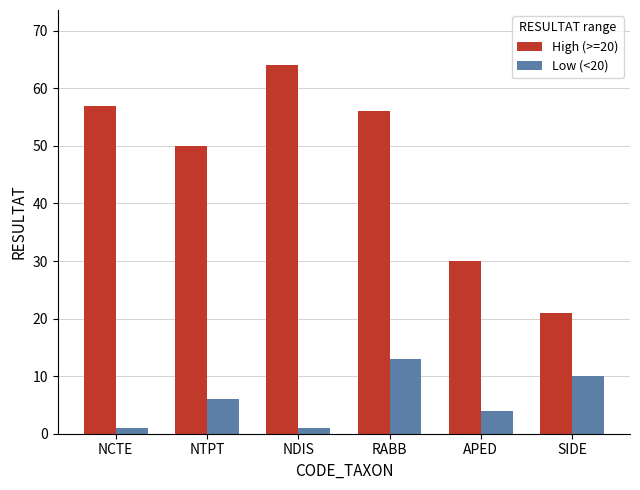

Is the value of High (>=20) at SIDE greater than the value of Low (<20) at APED?

Yes